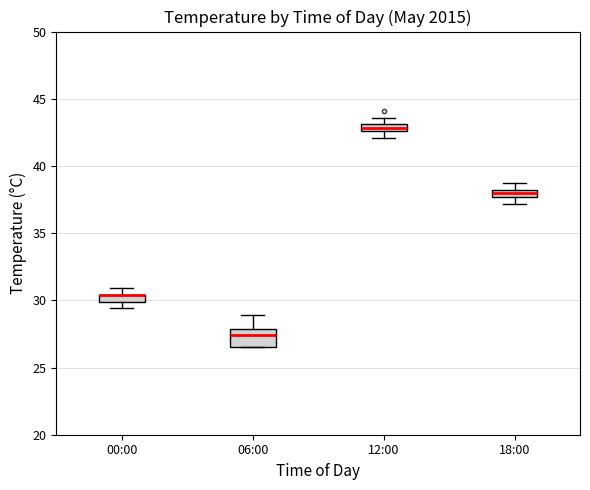

Which box is the tallest, from its lower edge to its upper edge?

06:00